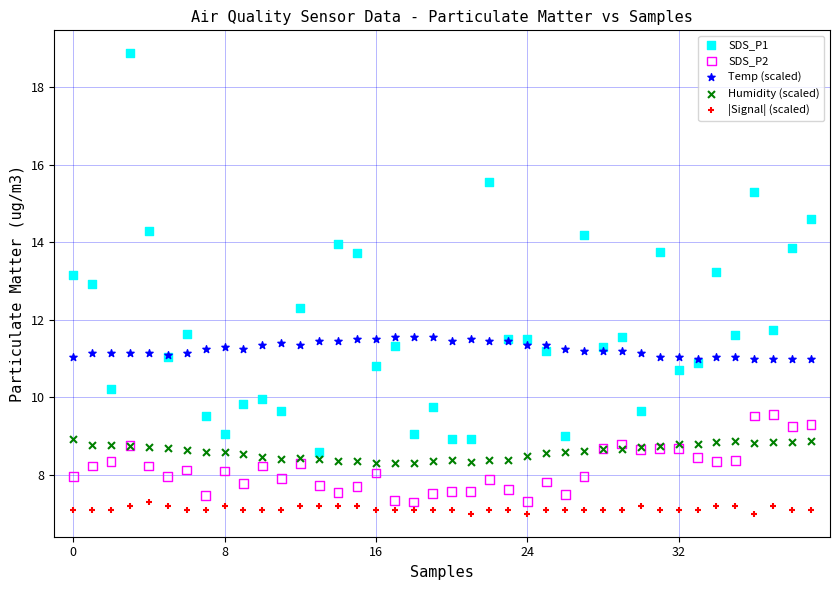

What are all the series names shown in the legend?

SDS_P1, SDS_P2, Temp (scaled), Humidity (scaled), |Signal| (scaled)